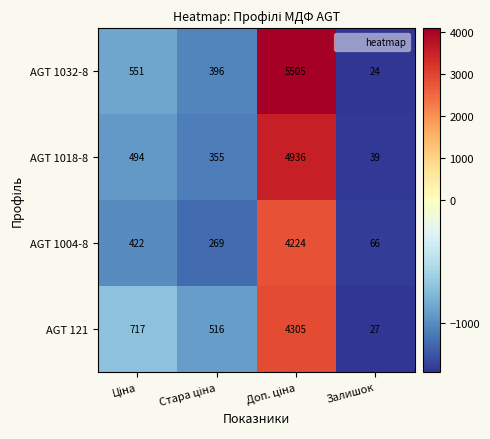

Which series has the largest range (max minus min)?

AGT 1032-8